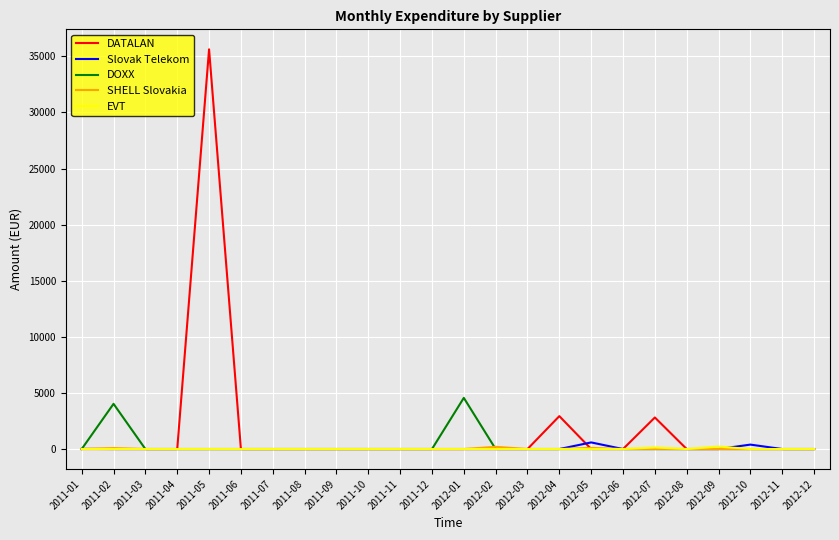

Which label corresponds to the largest value in the chart?

2011-05